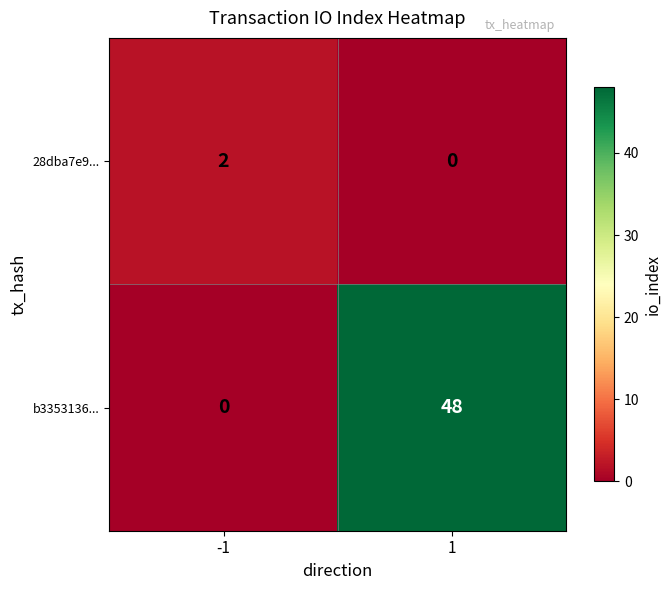

What is the average value of the b3353136... series?

24